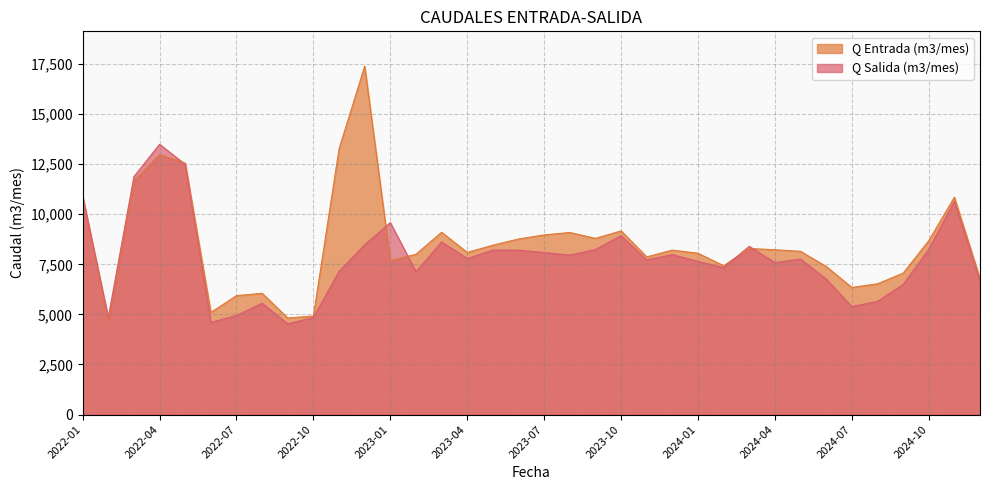

How many interior local valleys does the Q Salida (m3/mes) series have?

10